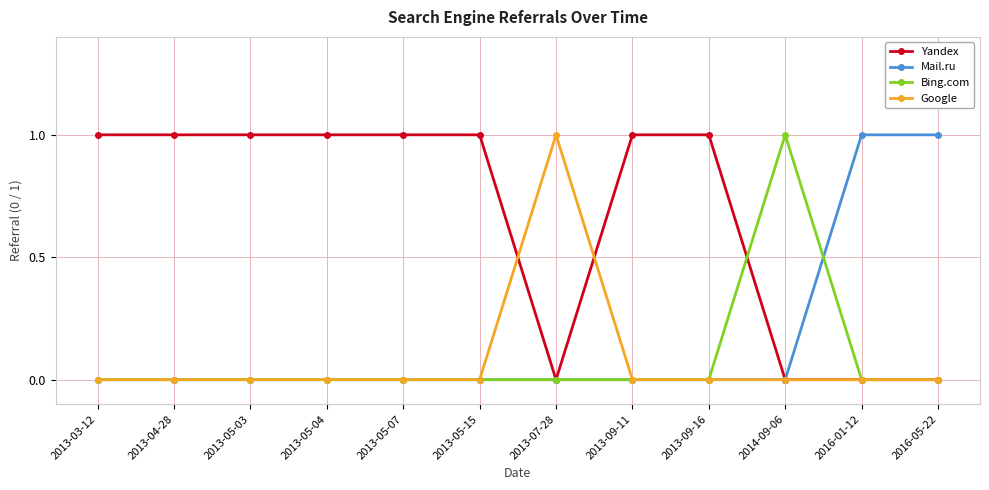

True or false: Bing.com has more than 0 interior local peaks.

True